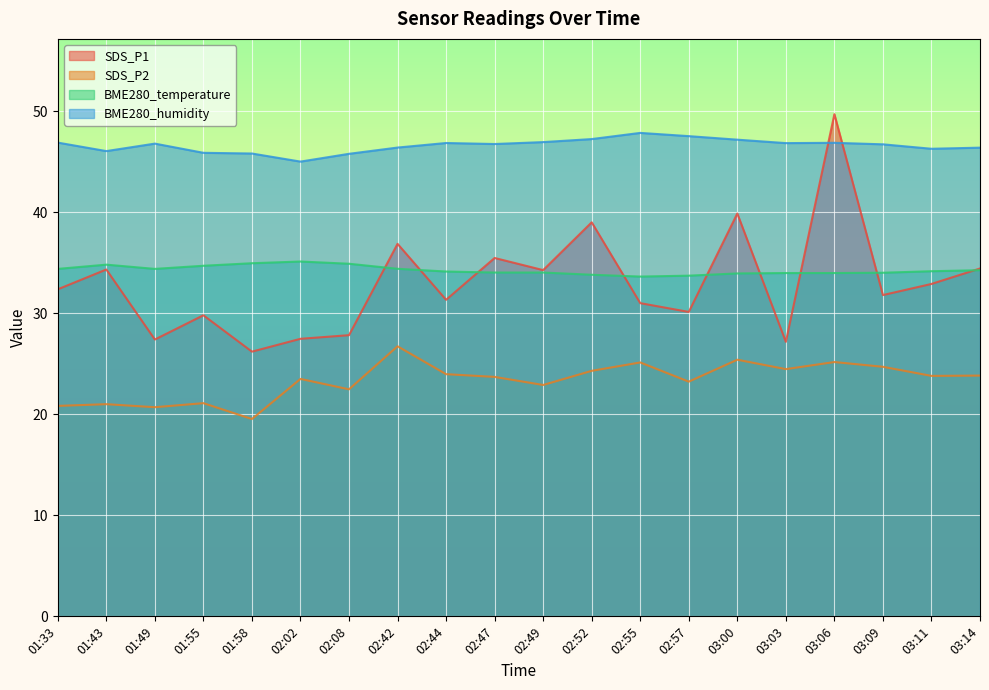

How many values in the SDS_P1 series exceed 32?

10